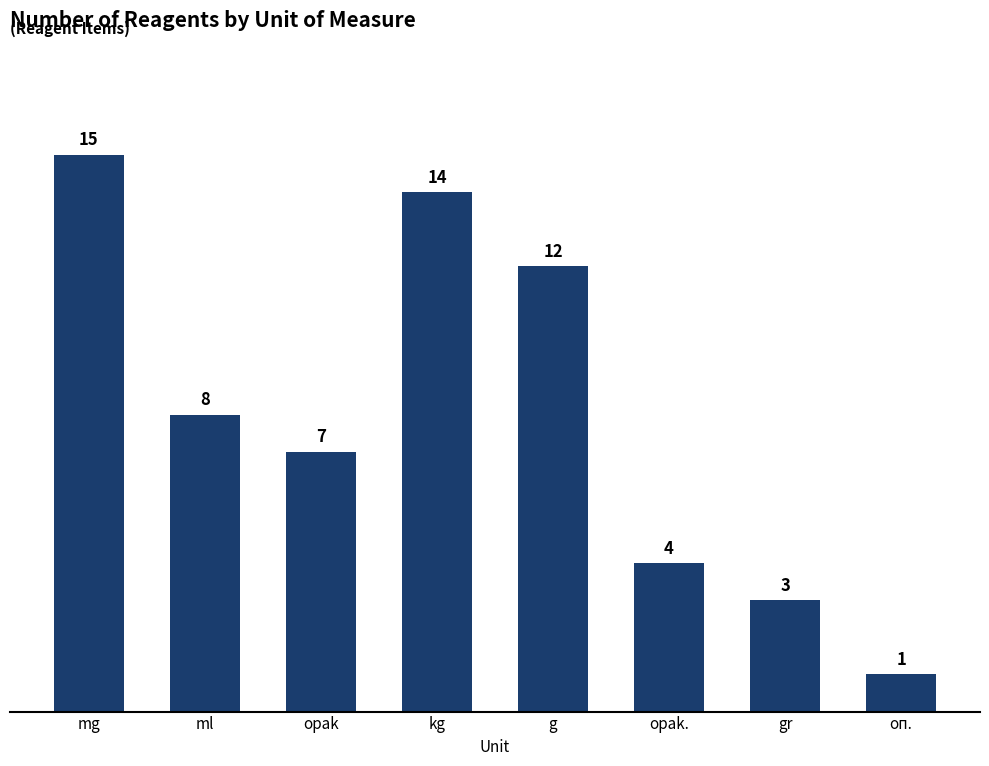

Which category has the highest value across all series?

mg